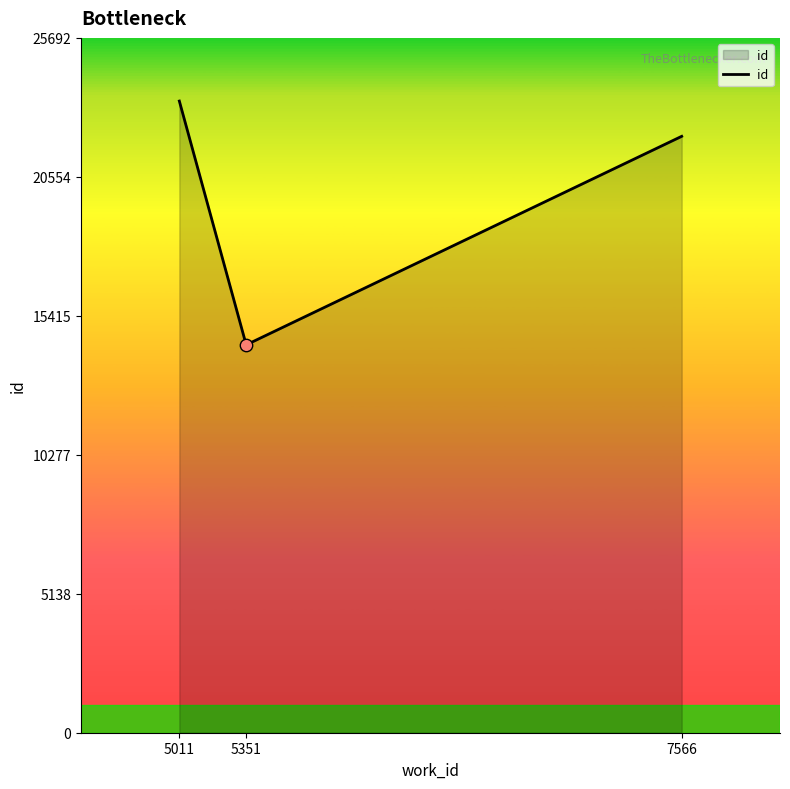

What is the change in value from 5011 to 7566?

-1304